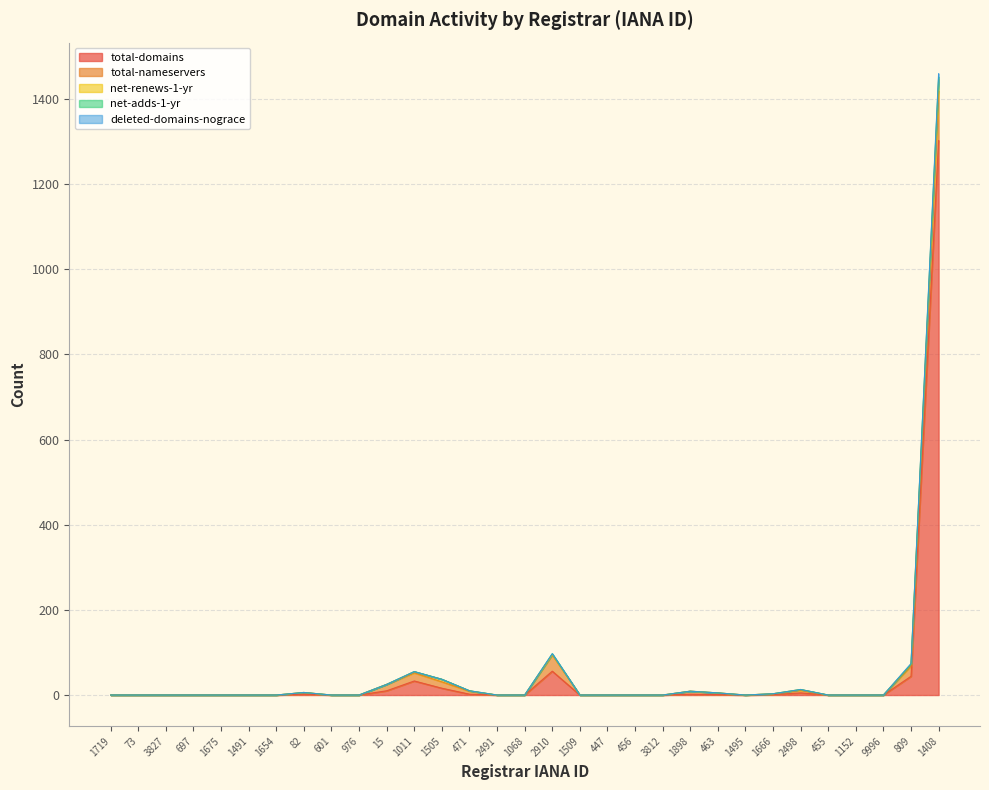

Where is the first local minimum for total-nameservers?

1495